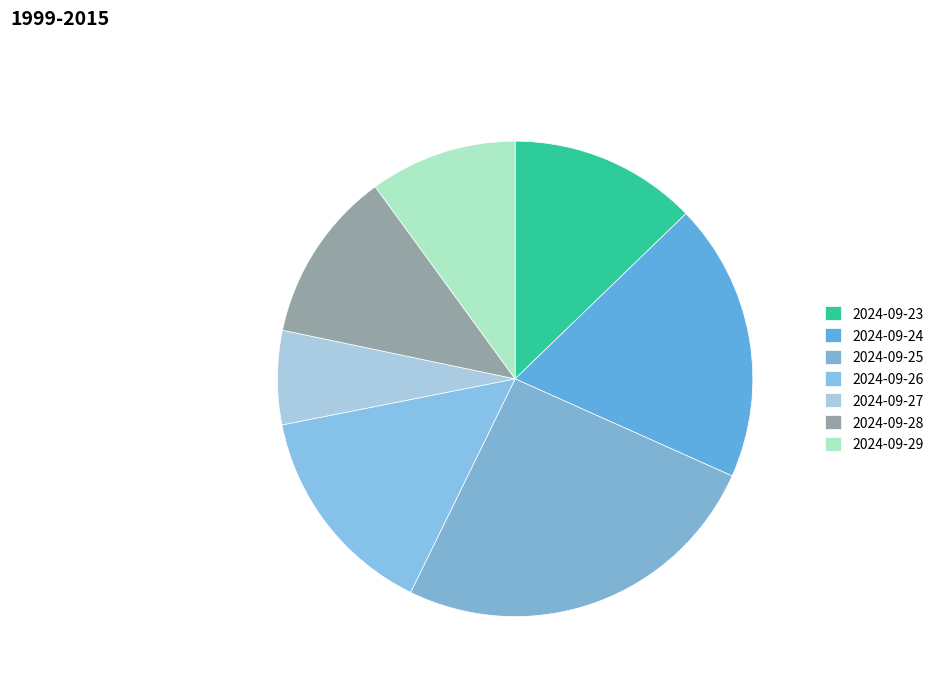

How much of the chart is everything except 2024-09-27?

93.6%